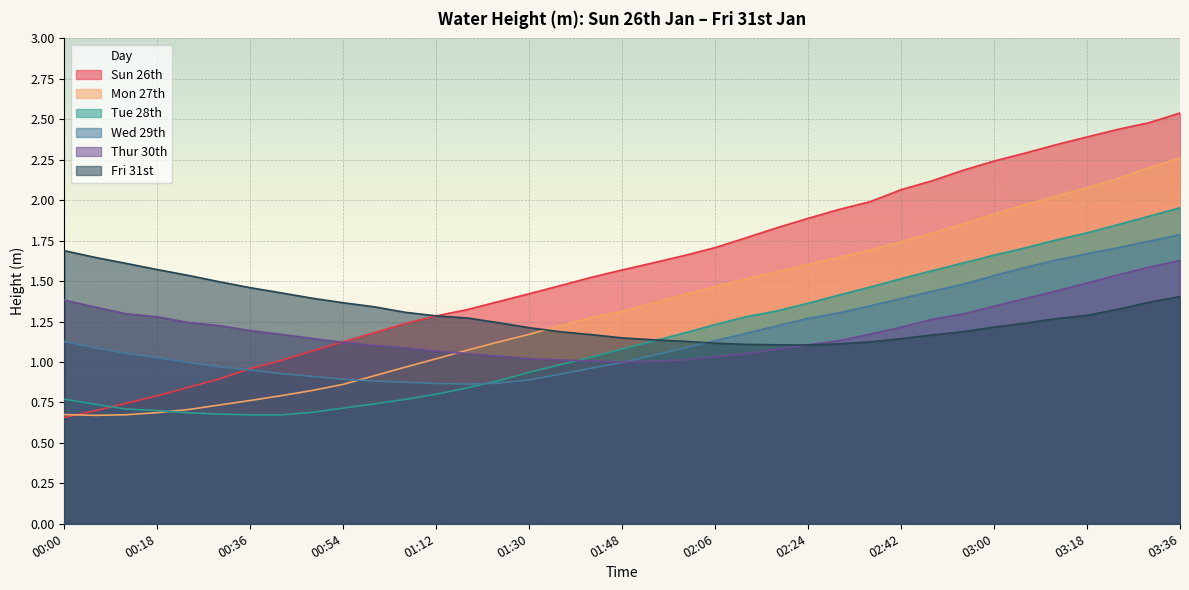

Between 03:30 and 01:36, which is larger?

03:30